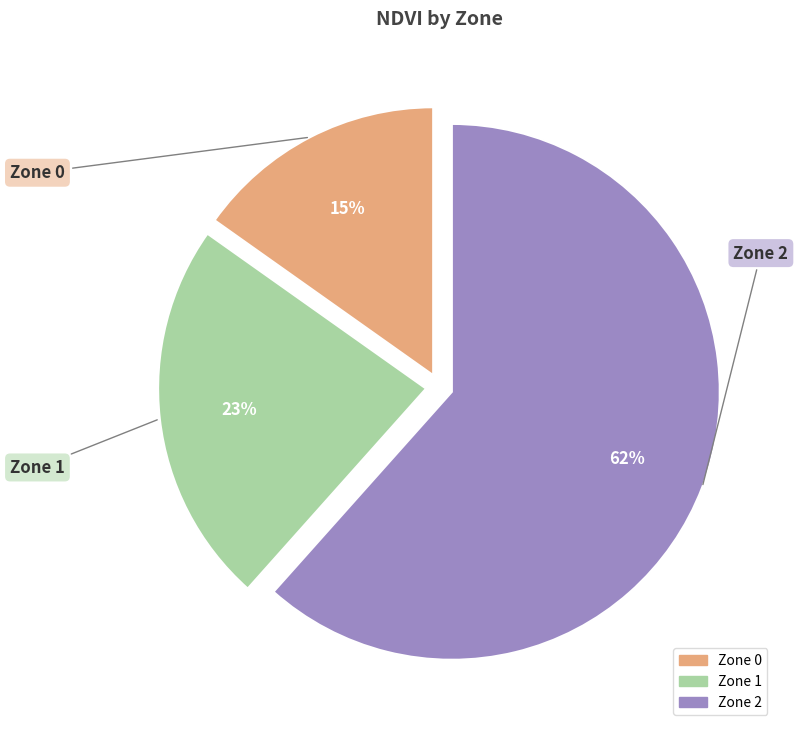

What is the smallest slice in the pie chart?

Zone 0